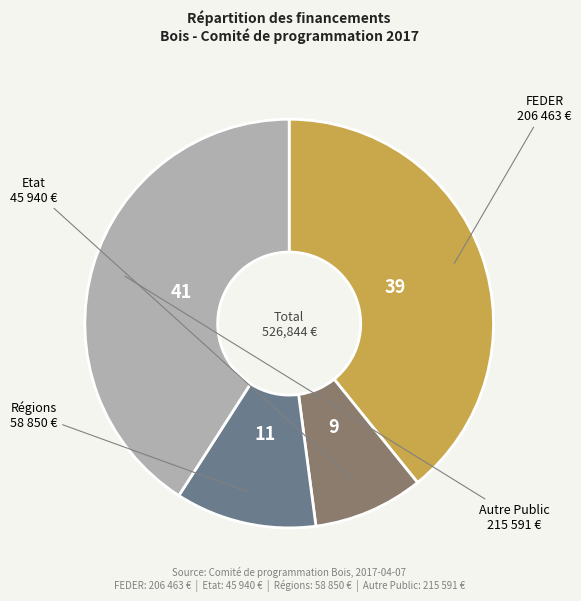

Does any single category account for the majority?

No